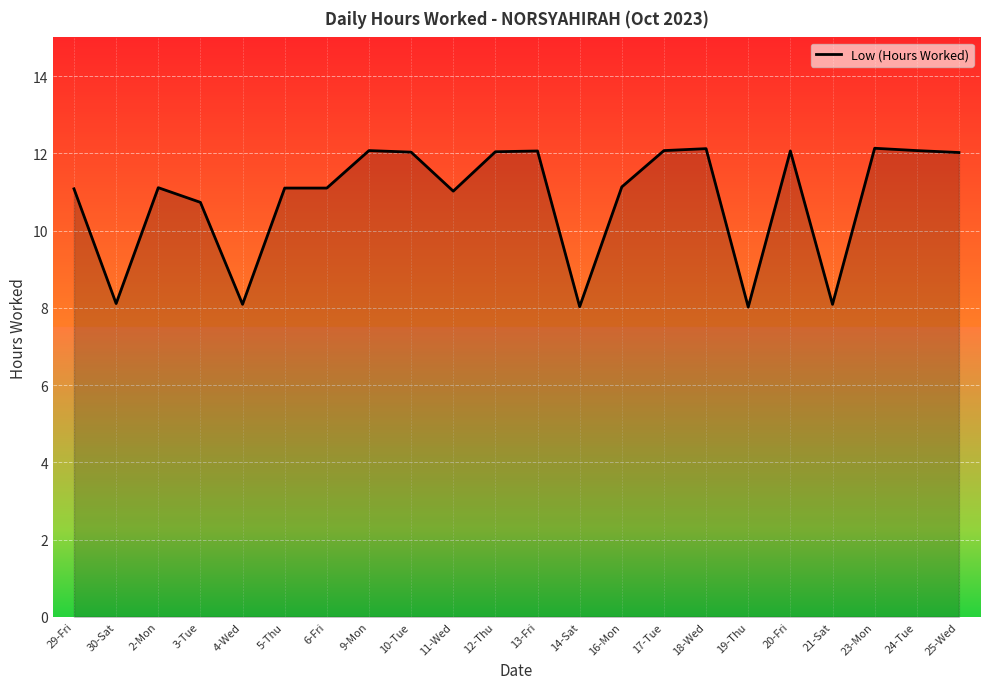

Does the chart have visible grid lines?

Yes